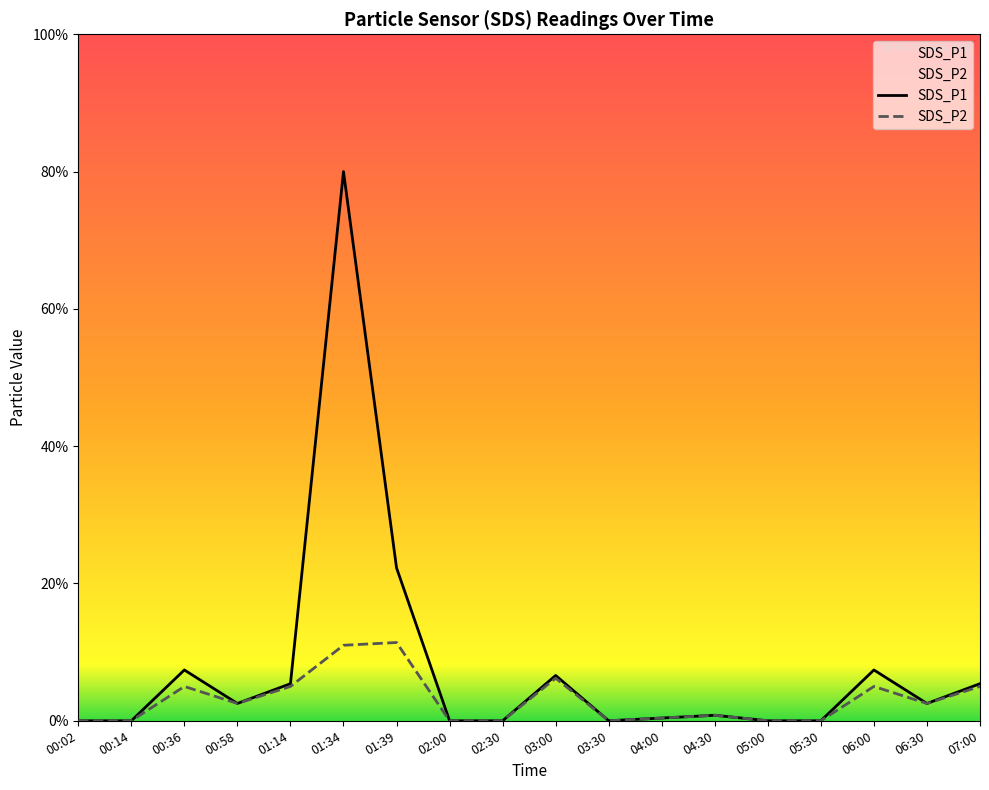

How many values in SDS_P2 are above zero?

11